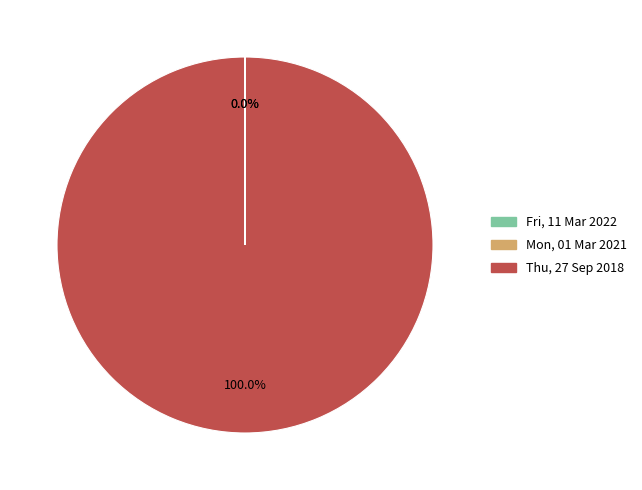

The Fri, 11 Mar 2022 slice represents 7% of the pie. True or false?

False